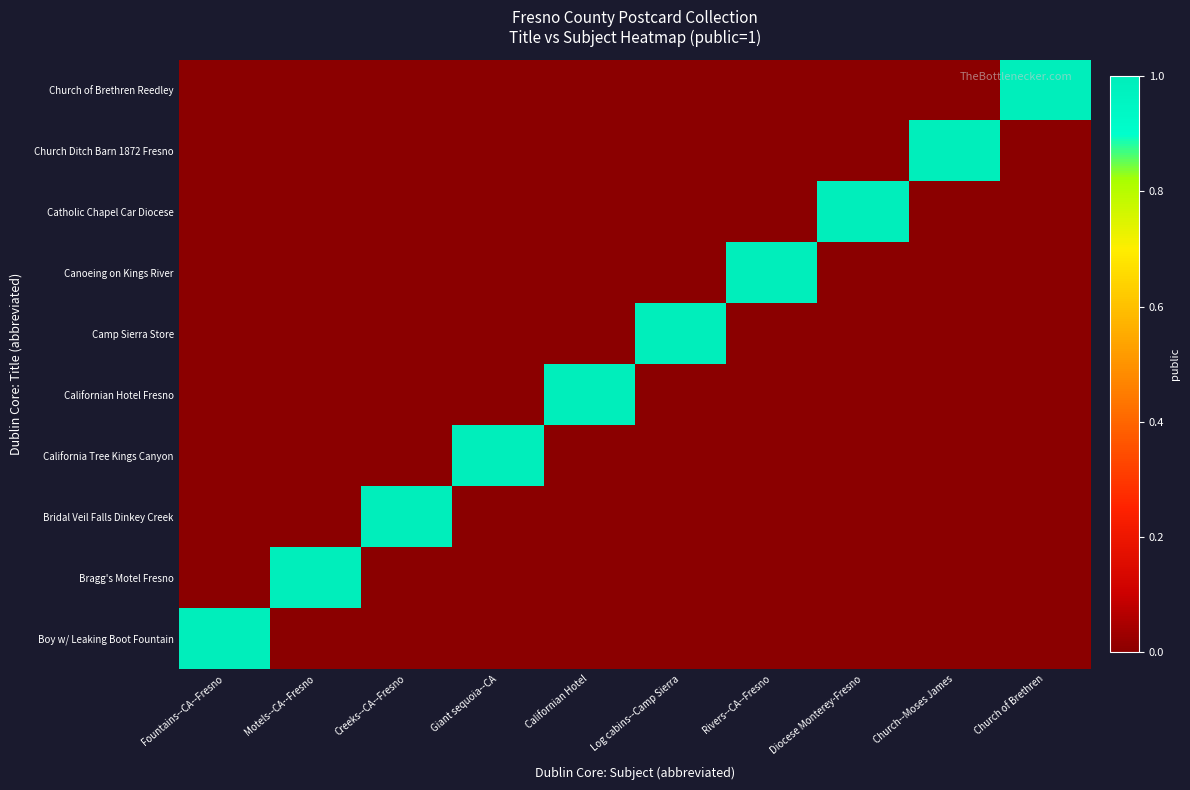

Reading right to left, list all the values displayed in this chart.

Boy w/ Leaking Boot Fountain: Church of Brethren=0	Church--Moses James=0	Diocese Monterey-Fresno=0	Rivers--CA--Fresno=0	Log cabins--Camp Sierra=0	Californian Hotel=0	Giant sequoia--CA=0	Creeks--CA--Fresno=0	Motels--CA--Fresno=0	Fountains--CA--Fresno=1
Bragg's Motel Fresno: Church of Brethren=0	Church--Moses James=0	Diocese Monterey-Fresno=0	Rivers--CA--Fresno=0	Log cabins--Camp Sierra=0	Californian Hotel=0	Giant sequoia--CA=0	Creeks--CA--Fresno=0	Motels--CA--Fresno=1	Fountains--CA--Fresno=0
Bridal Veil Falls Dinkey Creek: Church of Brethren=0	Church--Moses James=0	Diocese Monterey-Fresno=0	Rivers--CA--Fresno=0	Log cabins--Camp Sierra=0	Californian Hotel=0	Giant sequoia--CA=0	Creeks--CA--Fresno=1	Motels--CA--Fresno=0	Fountains--CA--Fresno=0
California Tree Kings Canyon: Church of Brethren=0	Church--Moses James=0	Diocese Monterey-Fresno=0	Rivers--CA--Fresno=0	Log cabins--Camp Sierra=0	Californian Hotel=0	Giant sequoia--CA=1	Creeks--CA--Fresno=0	Motels--CA--Fresno=0	Fountains--CA--Fresno=0
Californian Hotel Fresno: Church of Brethren=0	Church--Moses James=0	Diocese Monterey-Fresno=0	Rivers--CA--Fresno=0	Log cabins--Camp Sierra=0	Californian Hotel=1	Giant sequoia--CA=0	Creeks--CA--Fresno=0	Motels--CA--Fresno=0	Fountains--CA--Fresno=0
Camp Sierra Store: Church of Brethren=0	Church--Moses James=0	Diocese Monterey-Fresno=0	Rivers--CA--Fresno=0	Log cabins--Camp Sierra=1	Californian Hotel=0	Giant sequoia--CA=0	Creeks--CA--Fresno=0	Motels--CA--Fresno=0	Fountains--CA--Fresno=0
Canoeing on Kings River: Church of Brethren=0	Church--Moses James=0	Diocese Monterey-Fresno=0	Rivers--CA--Fresno=1	Log cabins--Camp Sierra=0	Californian Hotel=0	Giant sequoia--CA=0	Creeks--CA--Fresno=0	Motels--CA--Fresno=0	Fountains--CA--Fresno=0
Catholic Chapel Car Diocese: Church of Brethren=0	Church--Moses James=0	Diocese Monterey-Fresno=1	Rivers--CA--Fresno=0	Log cabins--Camp Sierra=0	Californian Hotel=0	Giant sequoia--CA=0	Creeks--CA--Fresno=0	Motels--CA--Fresno=0	Fountains--CA--Fresno=0
Church Ditch Barn 1872 Fresno: Church of Brethren=0	Church--Moses James=1	Diocese Monterey-Fresno=0	Rivers--CA--Fresno=0	Log cabins--Camp Sierra=0	Californian Hotel=0	Giant sequoia--CA=0	Creeks--CA--Fresno=0	Motels--CA--Fresno=0	Fountains--CA--Fresno=0
Church of Brethren Reedley: Church of Brethren=1	Church--Moses James=0	Diocese Monterey-Fresno=0	Rivers--CA--Fresno=0	Log cabins--Camp Sierra=0	Californian Hotel=0	Giant sequoia--CA=0	Creeks--CA--Fresno=0	Motels--CA--Fresno=0	Fountains--CA--Fresno=0